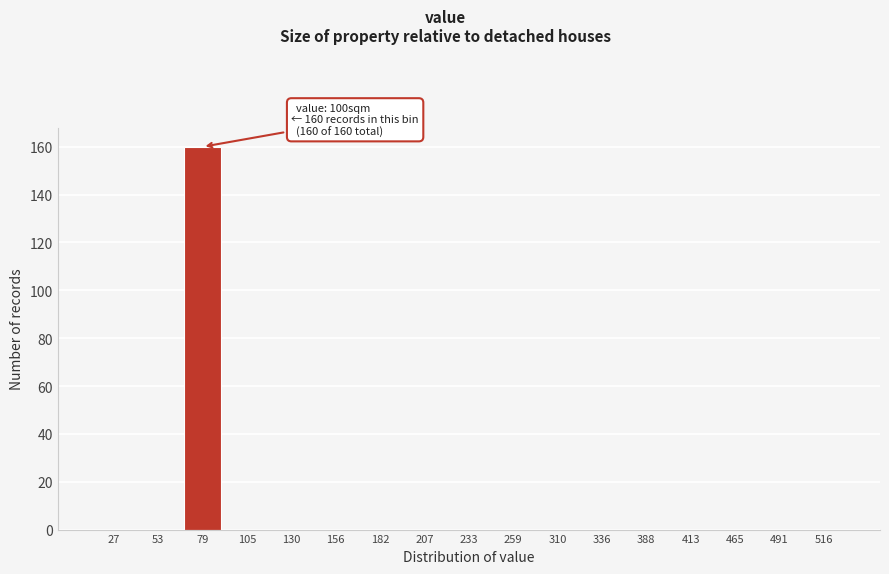

Reading left to right, transcribe all the data shown in this chart.

27=0	53=0	79=160	105=0	130=0	156=0	182=0	207=0	233=0	259=0	310=0	336=0	388=0	413=0	465=0	491=0	516=0